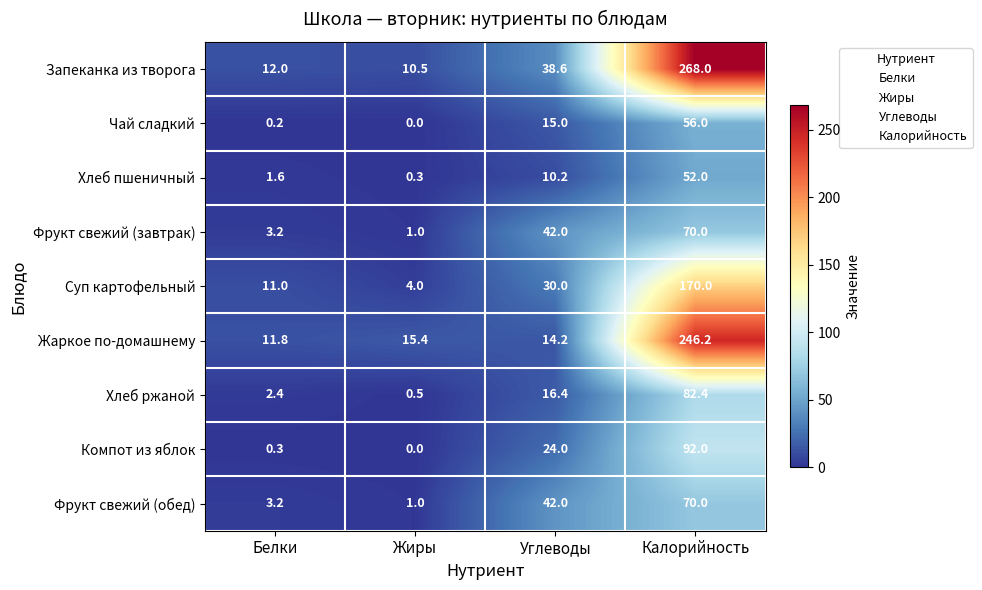

What is the sum of all Хлеб пшеничный values?

64.1